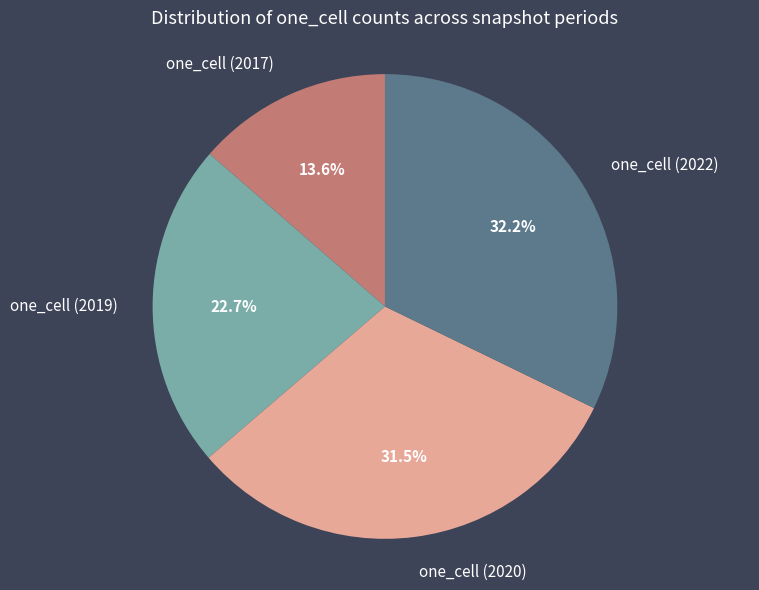

Is there any slice that represents more than half of the pie?

No